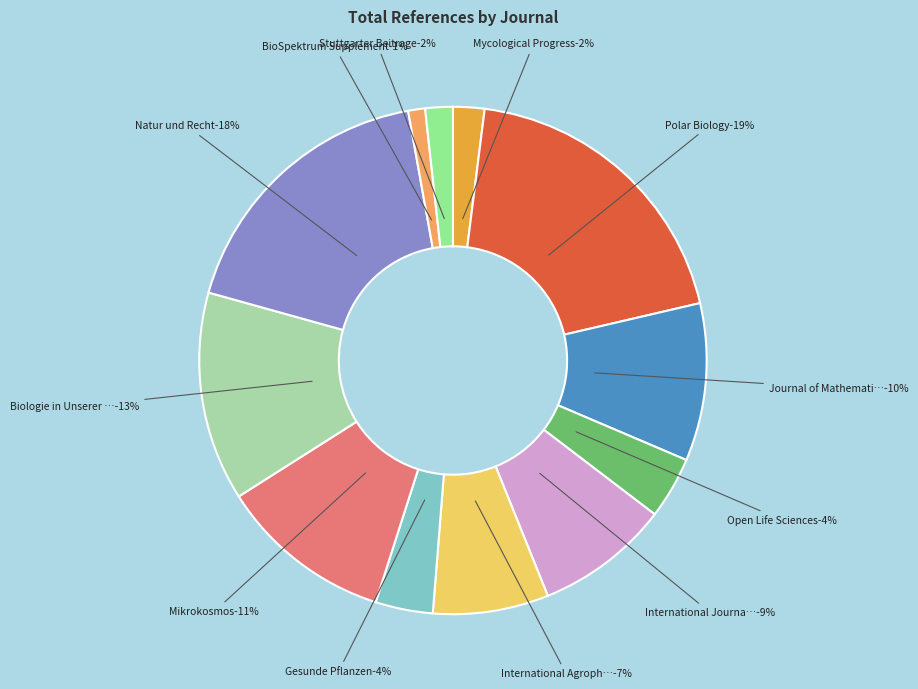

What percentage is the Polar Biology slice, to the nearest percent?

19%